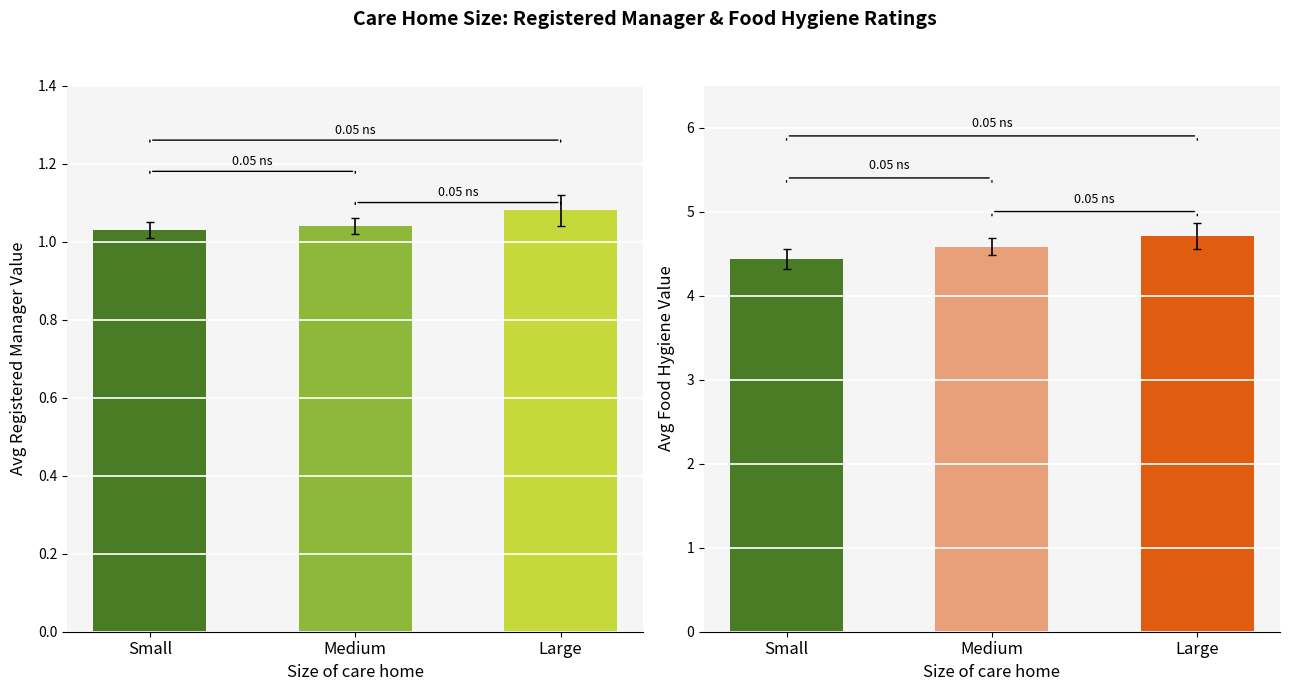

What is the label of the 1st bar from the right?

Large